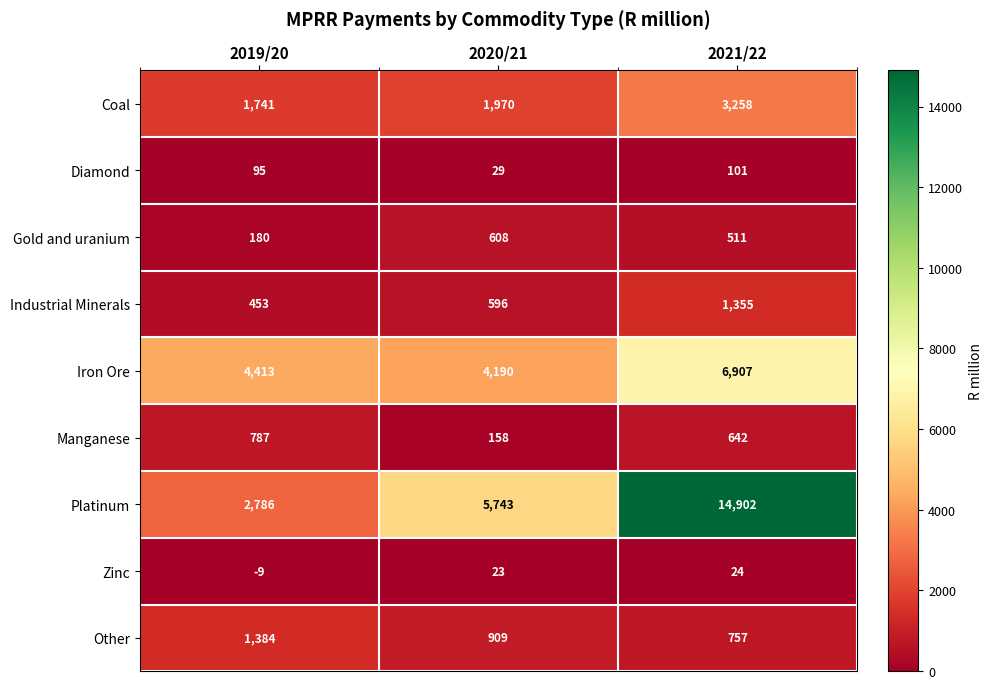

True or false: Zinc has a value of 11 at 2020/21.

False